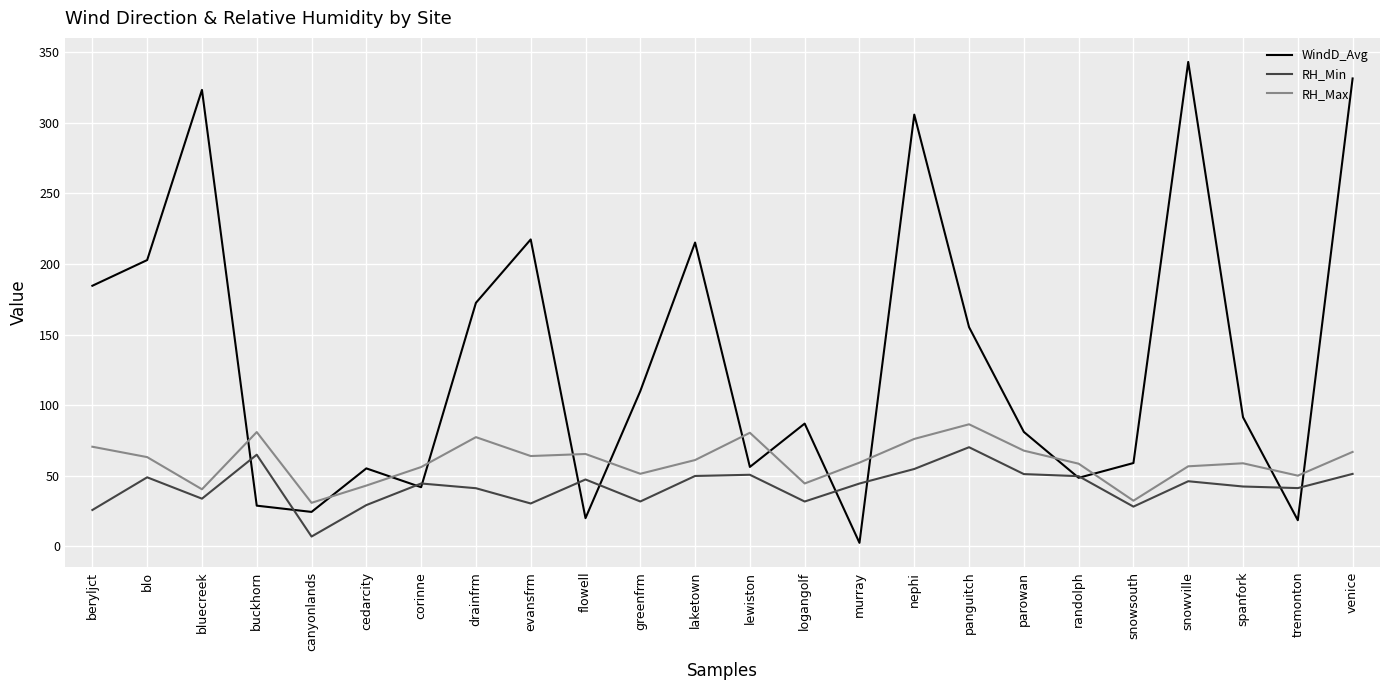

Which series has the widest spread of values?

WindD_Avg